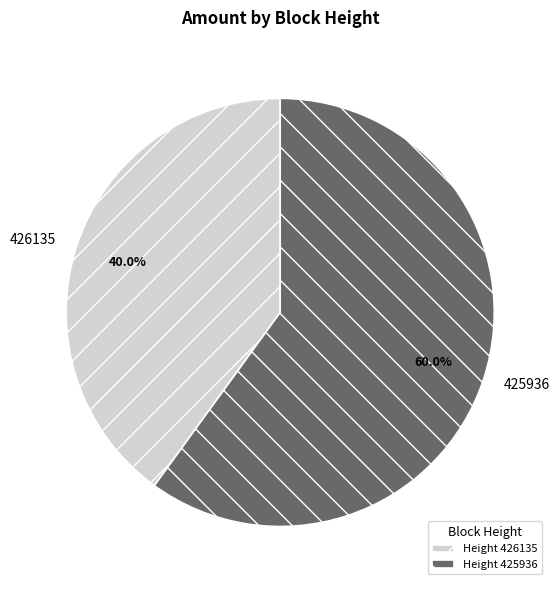

What percentage is the 426135 slice, to the nearest percent?

40%